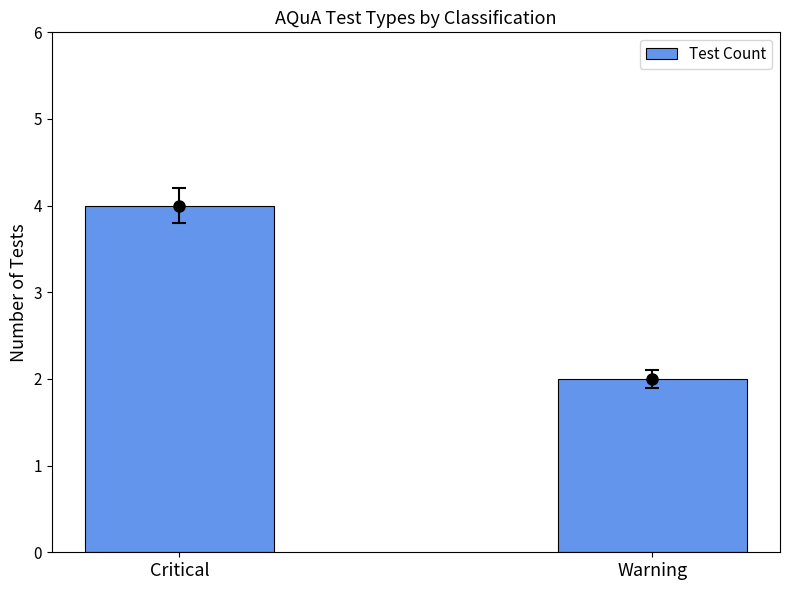

Is it true that the value at Warning is 2?

True